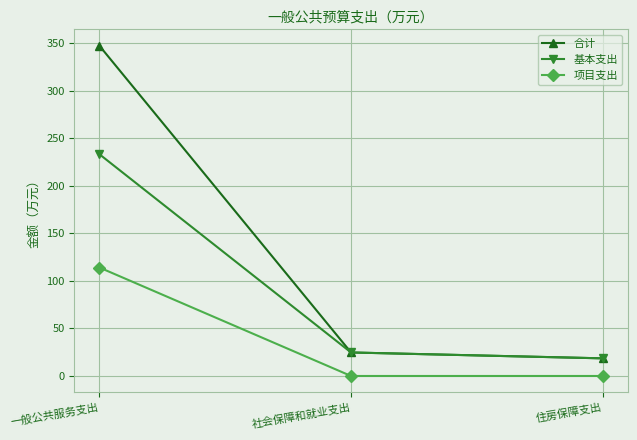

Is the value of 项目支出 at 一般公共服务支出 greater than the value of 合计 at 一般公共服务支出?

No